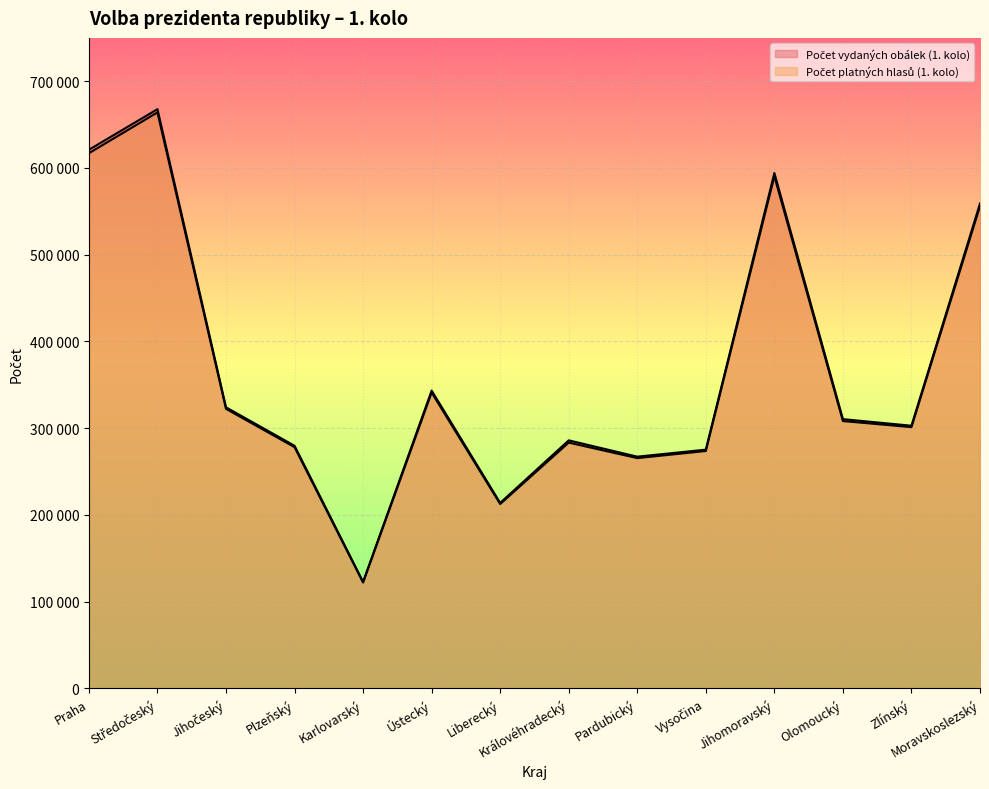

Does the chart display data point markers on the line(s)?

No